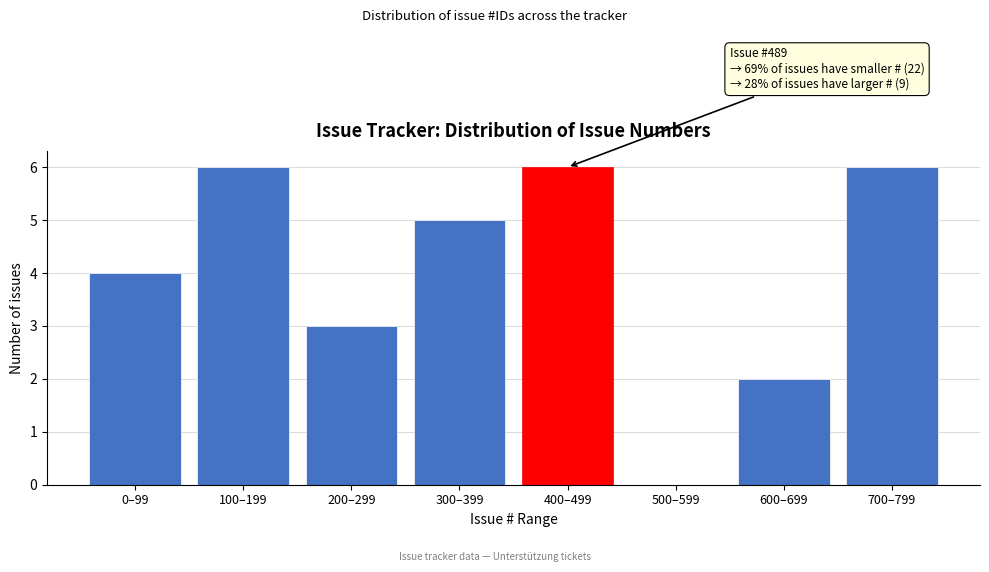

Reading left to right, transcribe all the data shown in this chart.

0–99=4	100–199=6	200–299=3	300–399=5	400–499=6	500–599=0	600–699=2	700–799=6